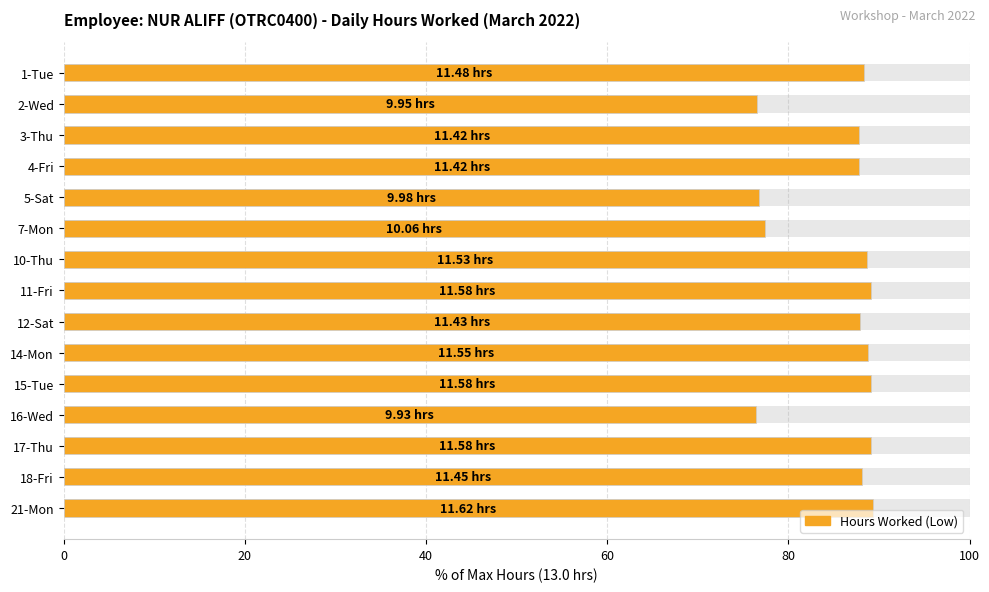

The value at 12-Sat is 38.6. True or false?

False